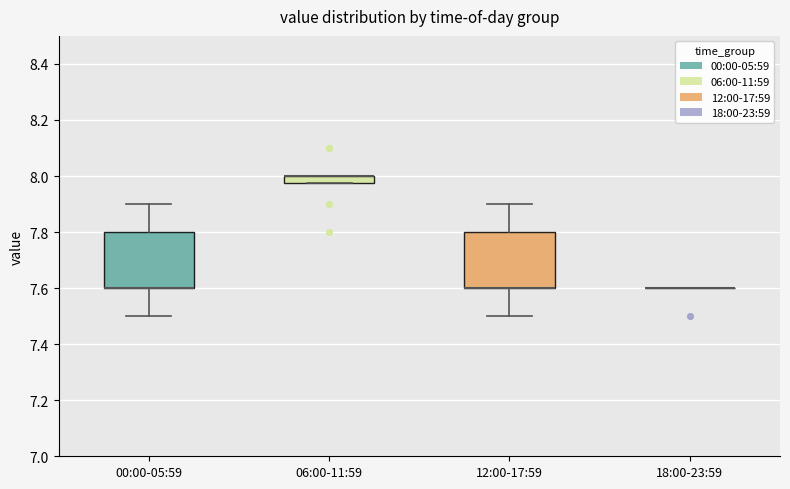

Where is the upper edge of the box for 12:00-17:59 on the y-axis? The values are not printed on the chart, so give them approximately, as read against the axis.

7.80